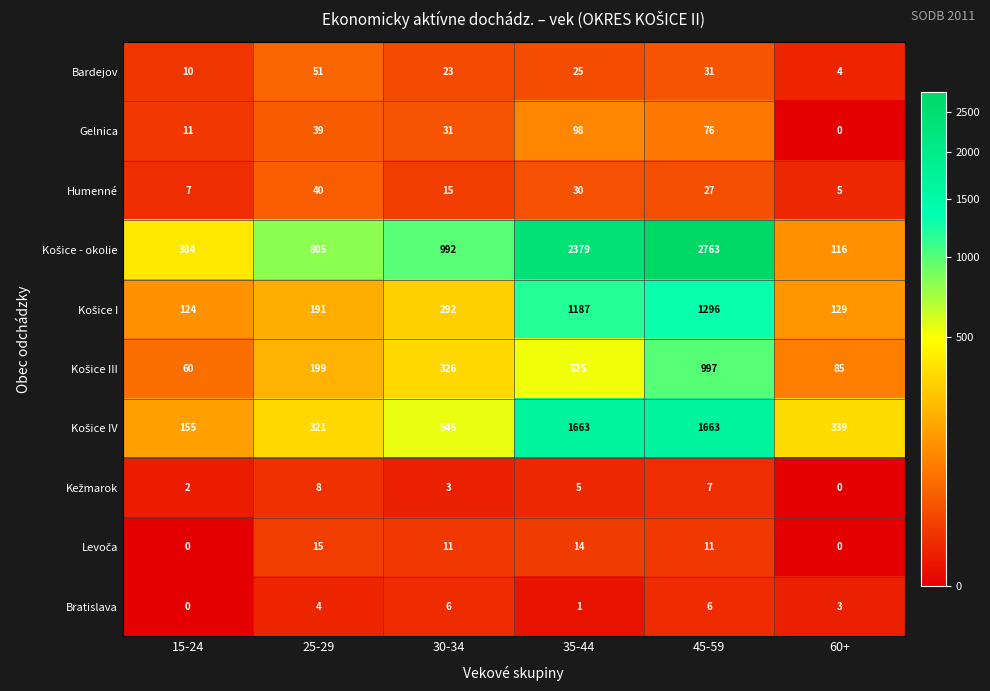

What is the spread (max minus min) of values at 25-29?

801